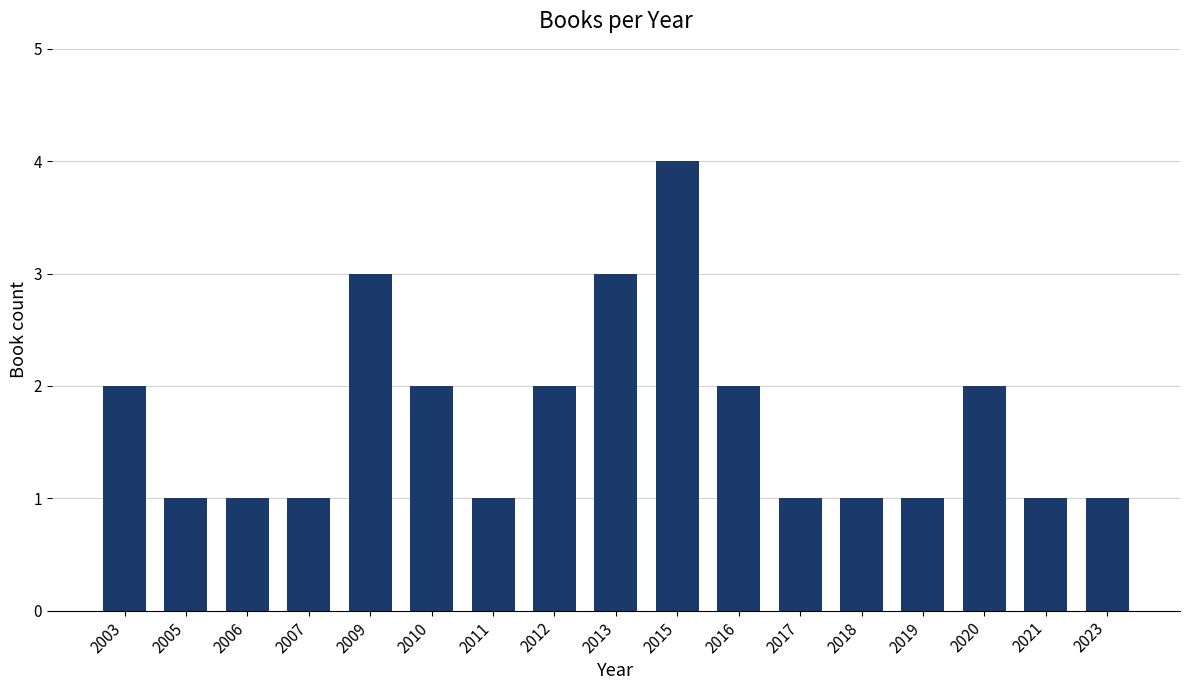

What is the average value?

2